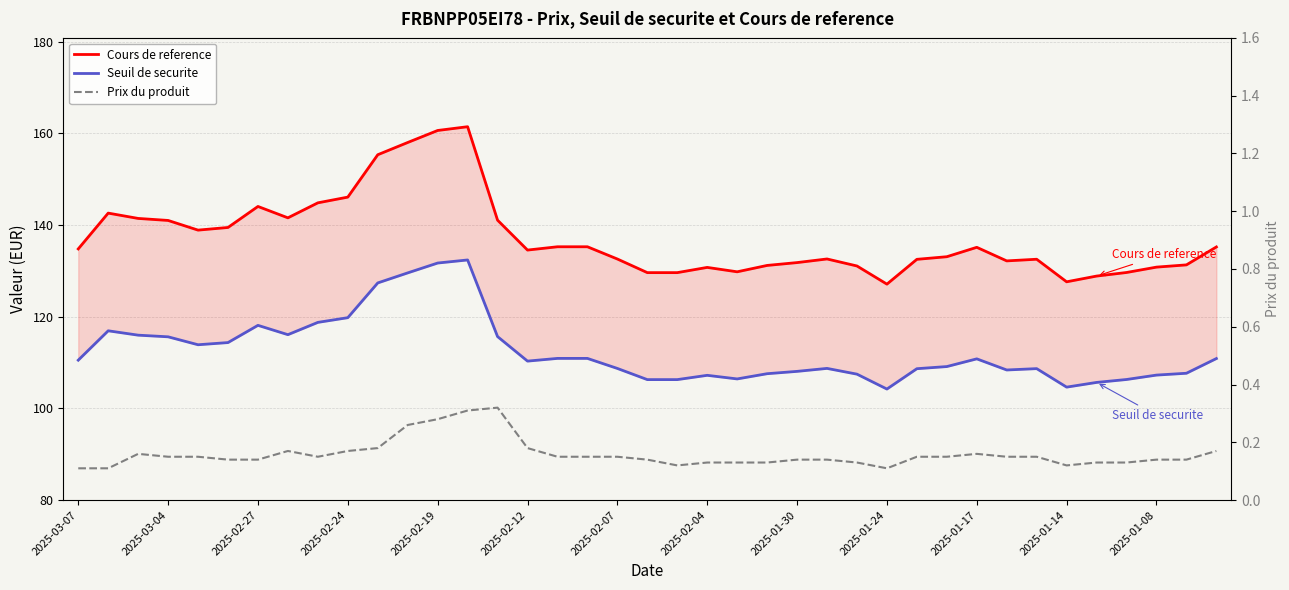

Which series has the widest spread of values?

Cours de reference